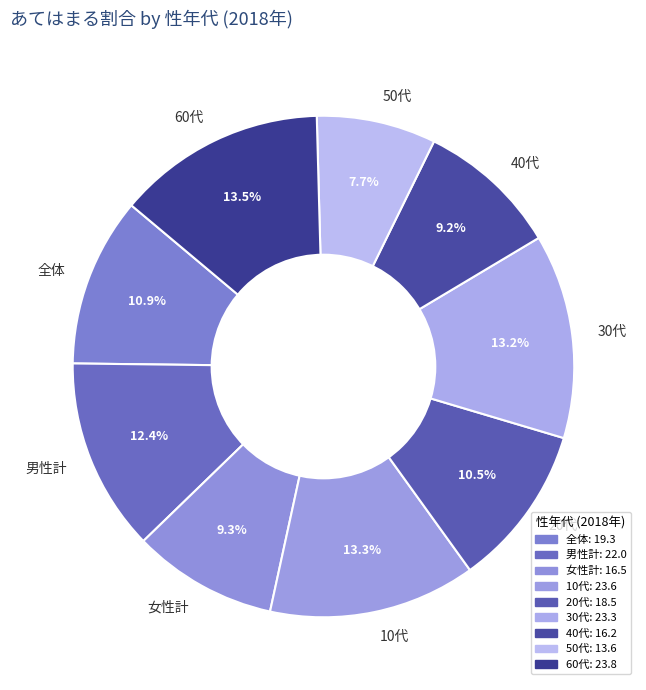

Is it true that 50代 is 8% of the pie?

True